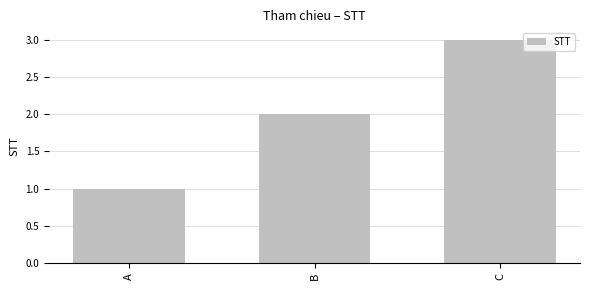

Are the bars grouped side by side (vs. stacked)?

No